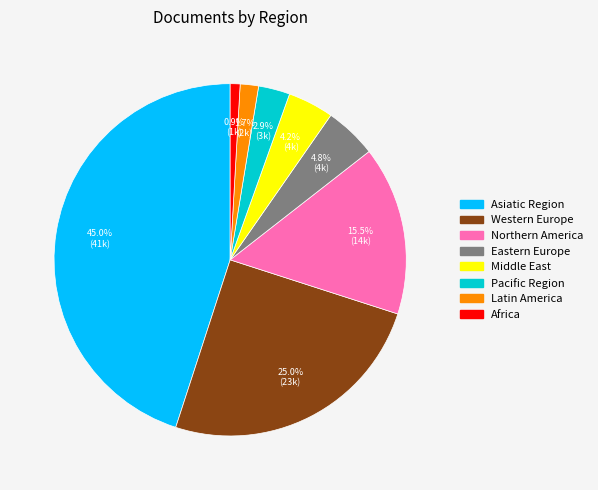

Does any single category account for the majority?

No